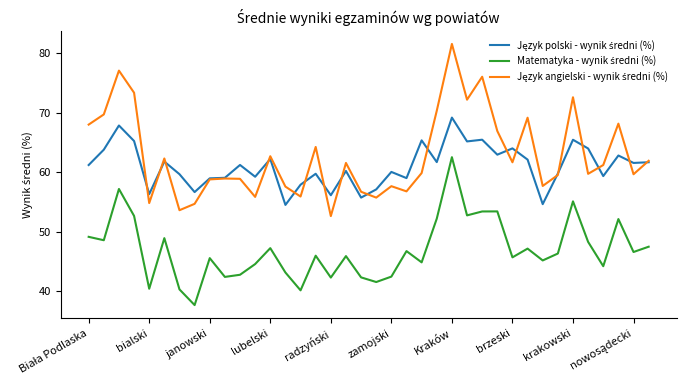

Does the chart have visible grid lines?

No